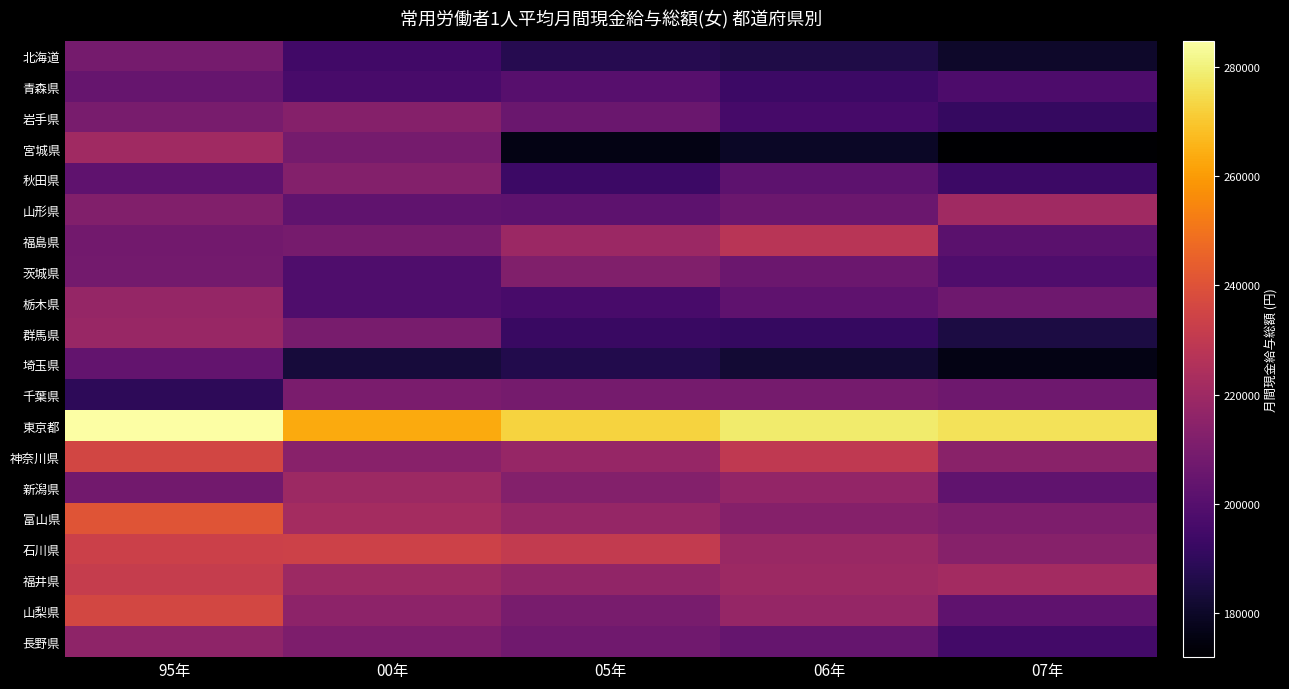

Which series has the largest range (max minus min)?

宮城県